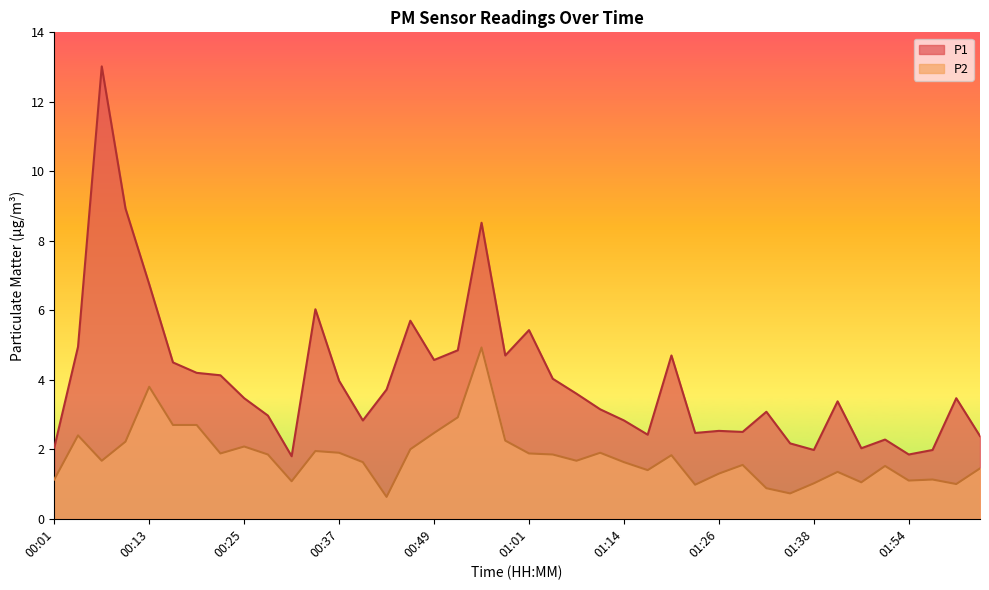

The value of P1 at 00:10 is 8.9. True or false?

True